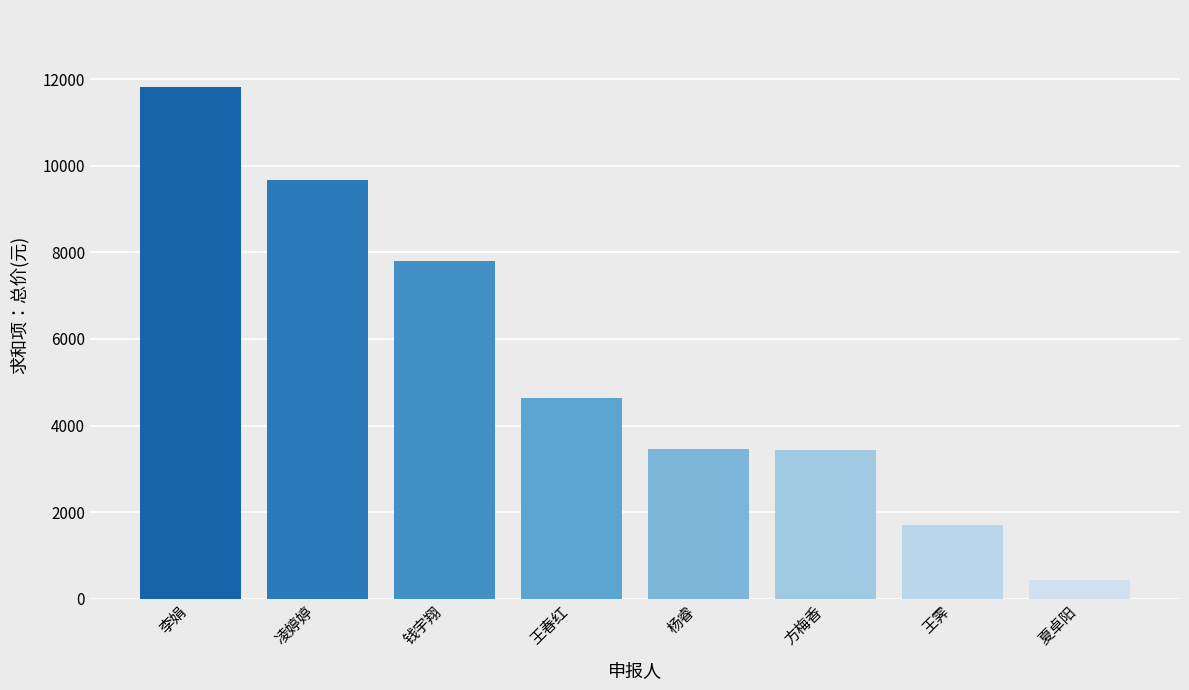

What is the label of the 1st bar from the right?

夏卓阳